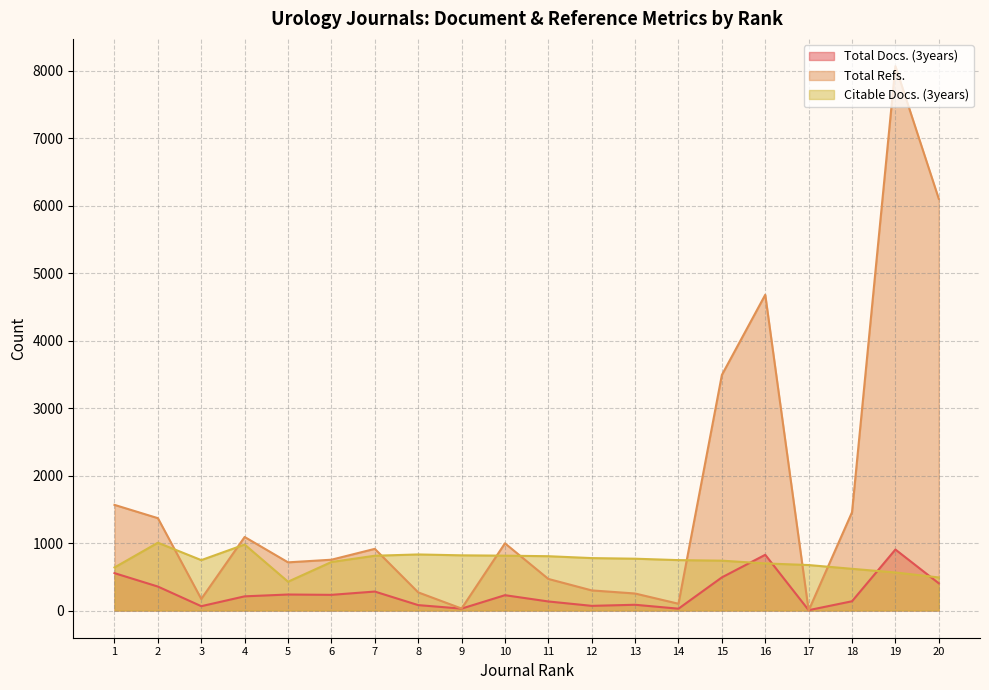

What is the difference between the Citable Docs. (3years) values at 16 and 8?

133